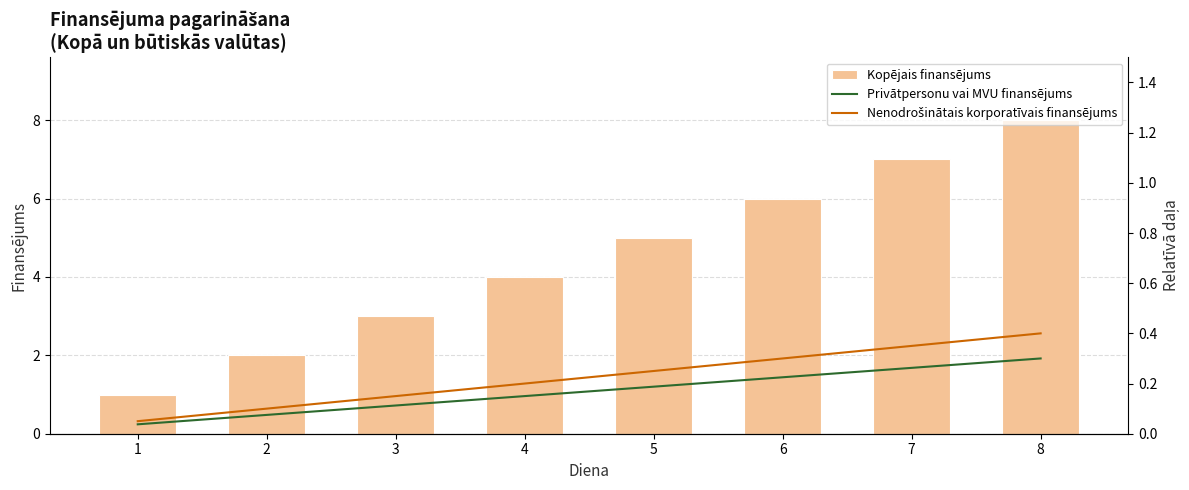

The value of Privātpersonu vai MVU finansējums at 7 is 0.3. True or false?

True